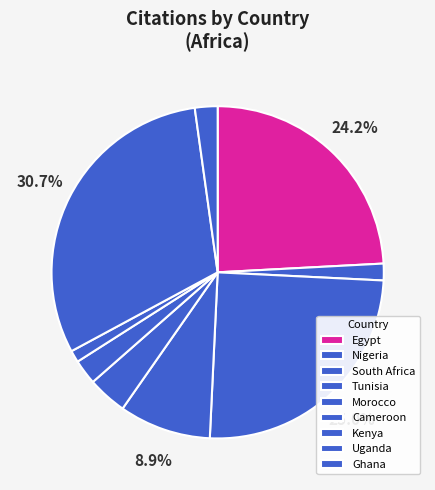

Combined, do Uganda and Cameroon account for over 50%?

No